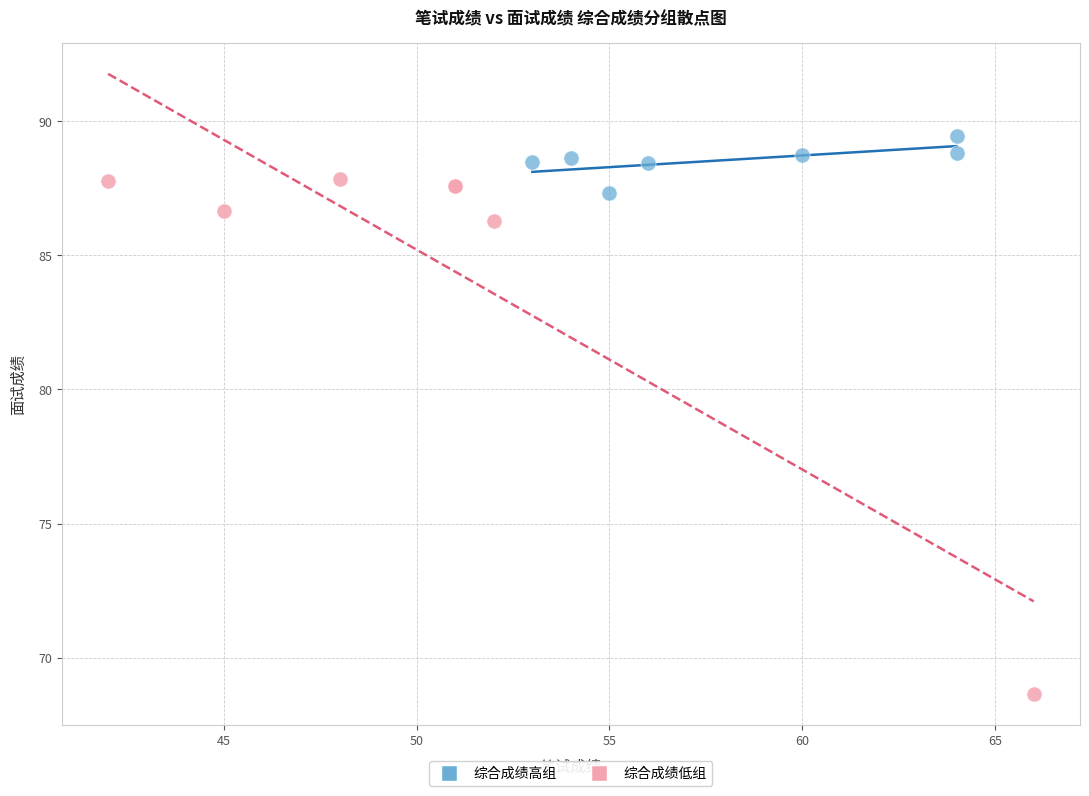

Which series has the largest Y range (max minus min)?

综合成绩低组